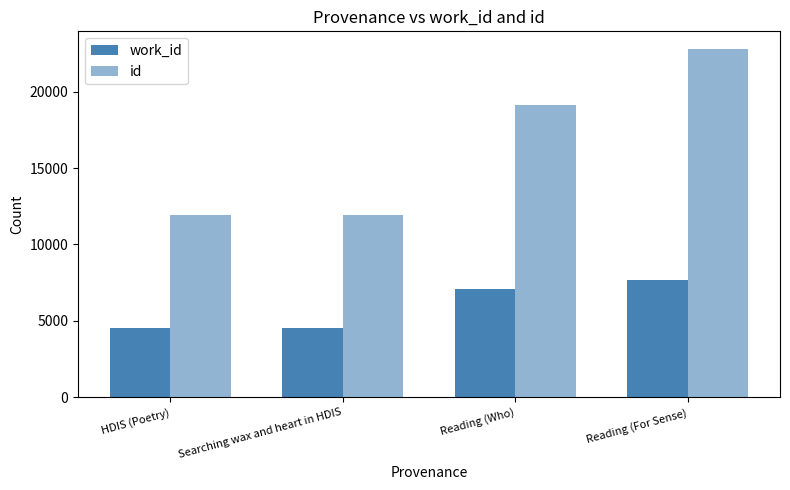

At HDIS (Poetry), list the series in order from largest to smallest.

id, work_id